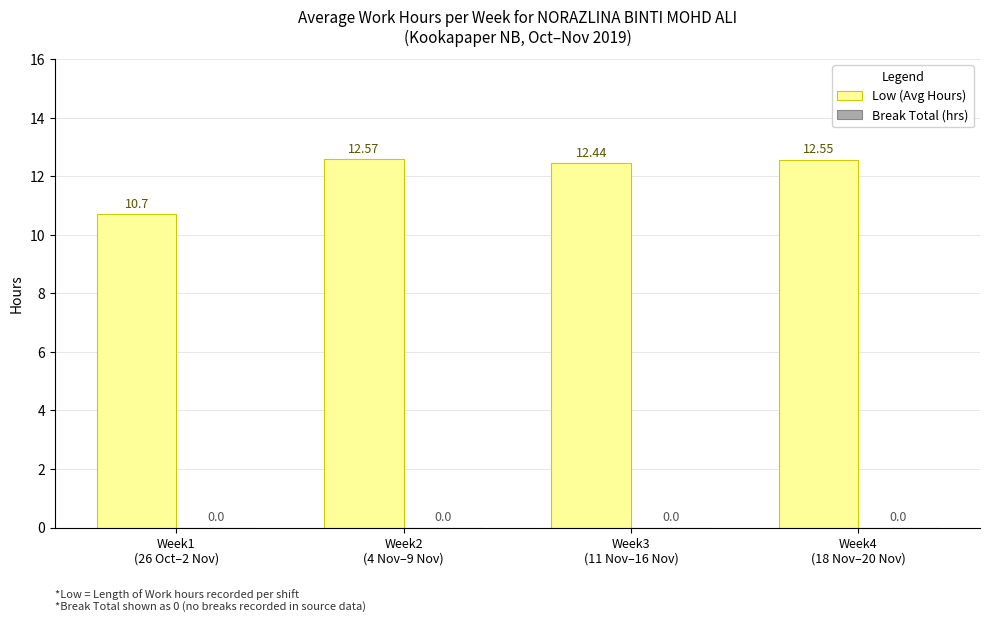

What is the average value?

12.1